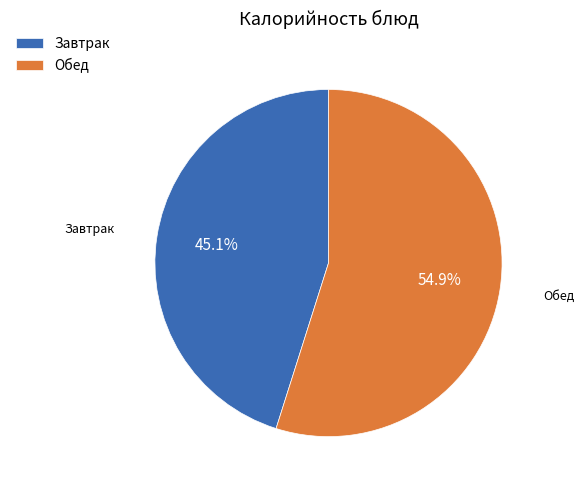

Approximately how many times larger is the value at Завтрак compared to Обед?

0.8